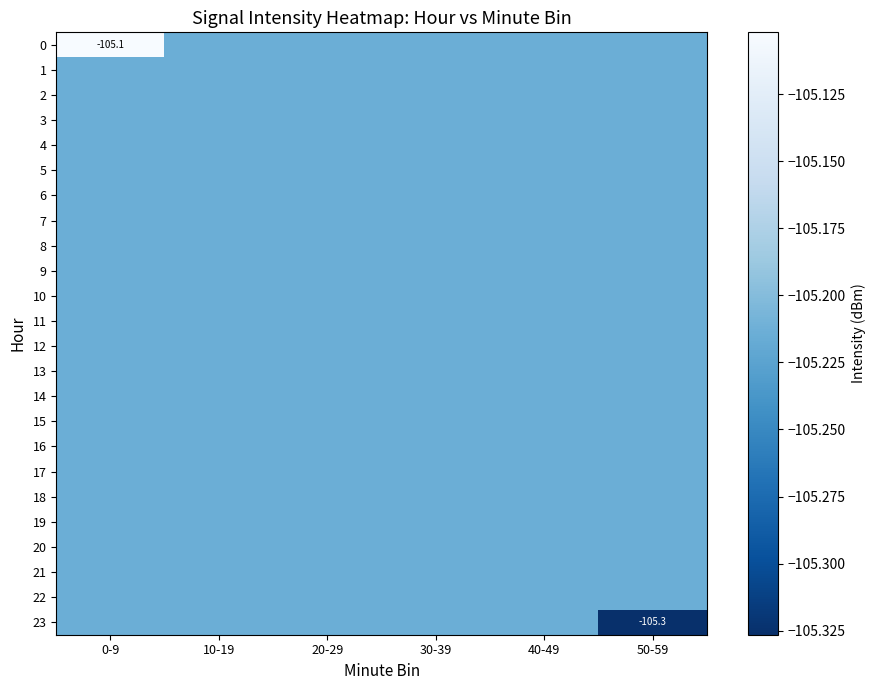

Is it true that 16 equals -142.0 at 30-39?

False